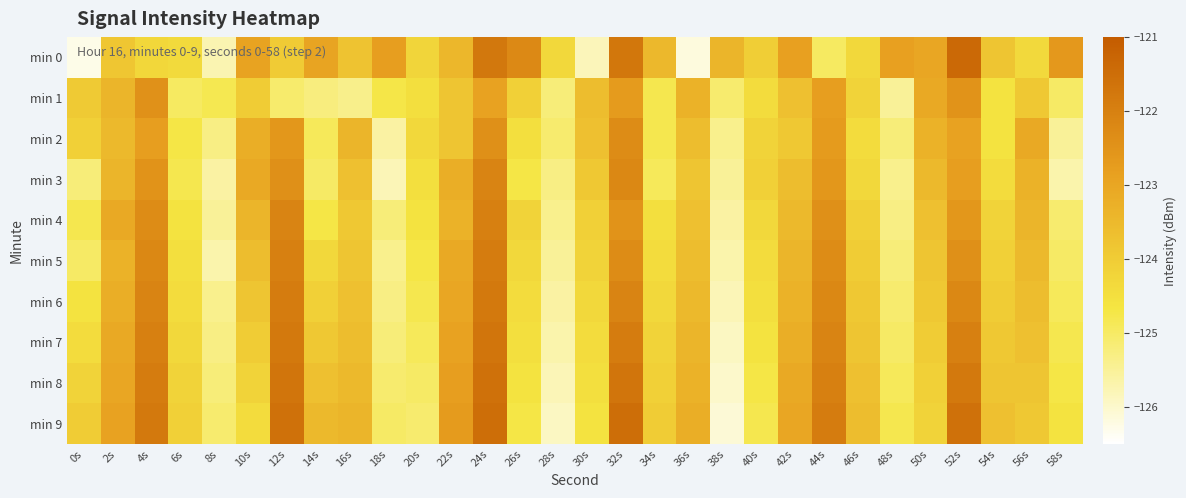

What is the spread (max minus min) of values at 50s?

1.2